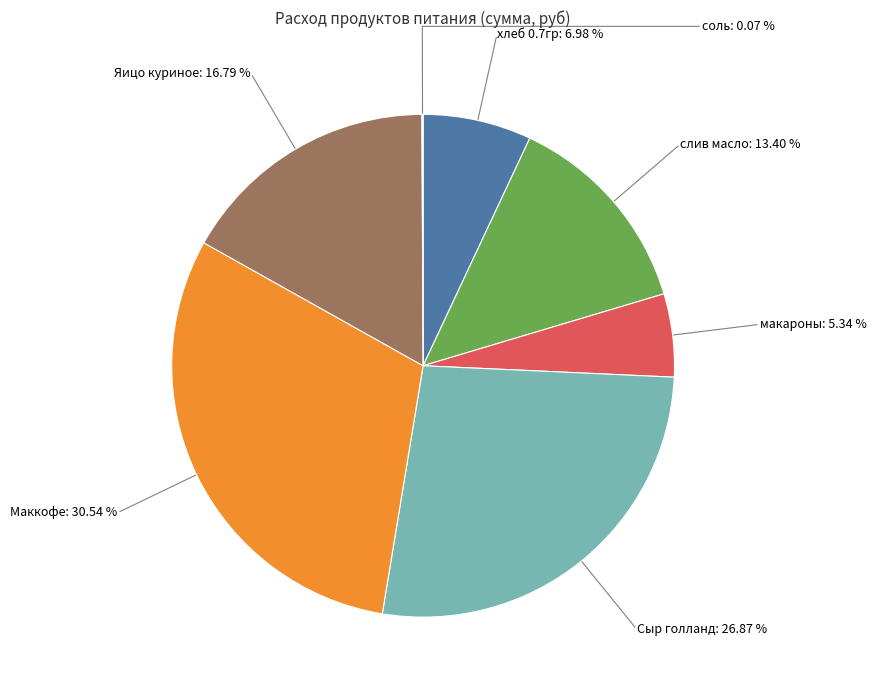

What percentage is the хлеб 0.7гр slice, to the nearest percent?

7%